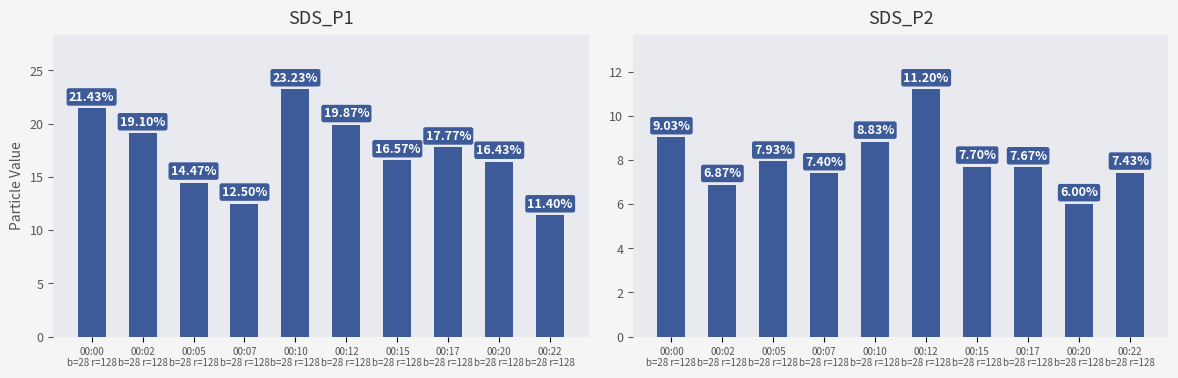

How many categories are shown in the chart?

10